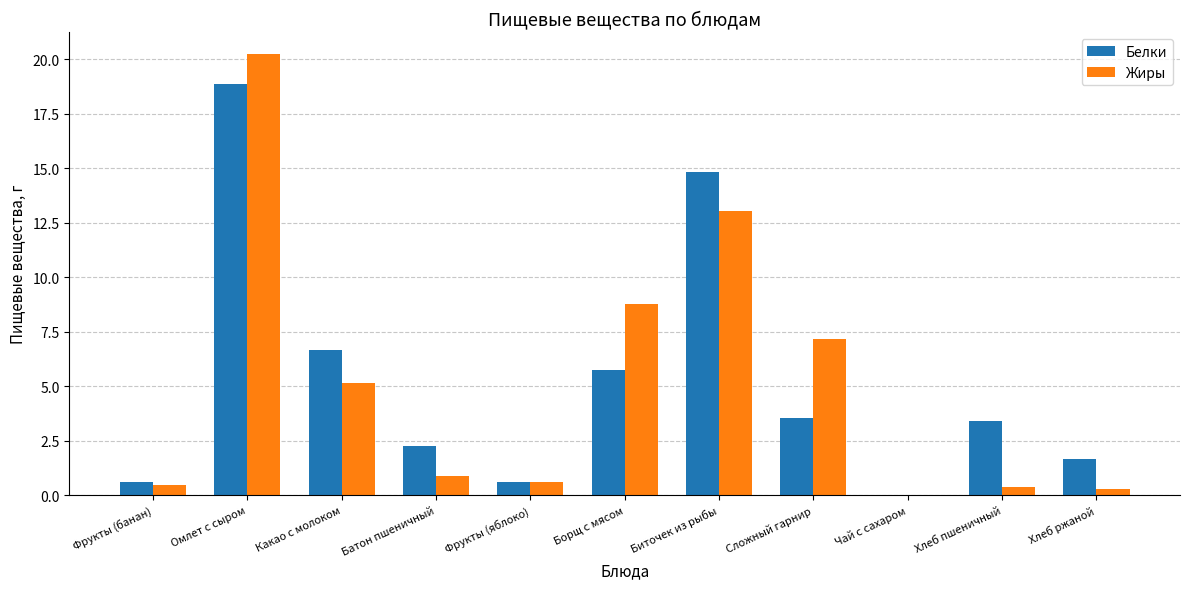

The value of Белки at Какао с молоком is 10.8. True or false?

False